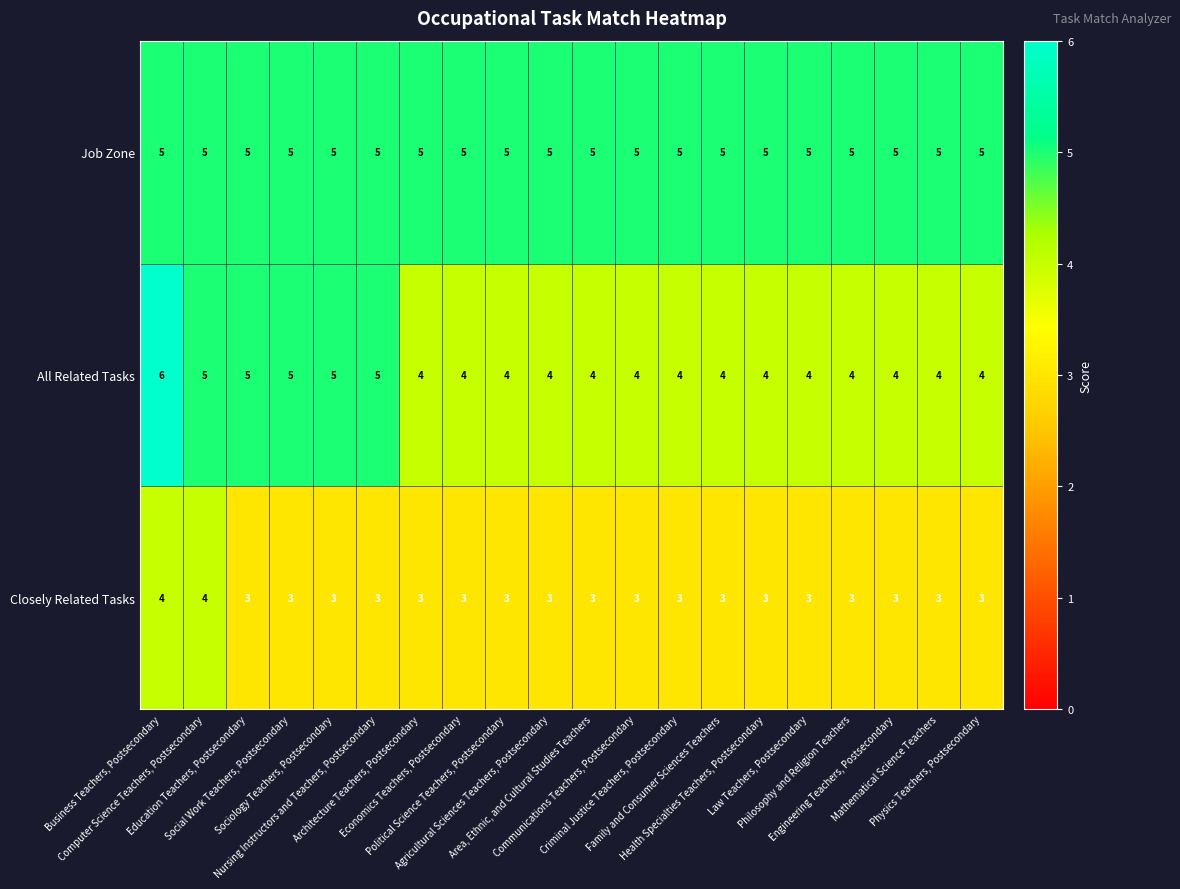

List the series in order of their peak value, lowest first.

Closely Related Tasks, Job Zone, All Related Tasks